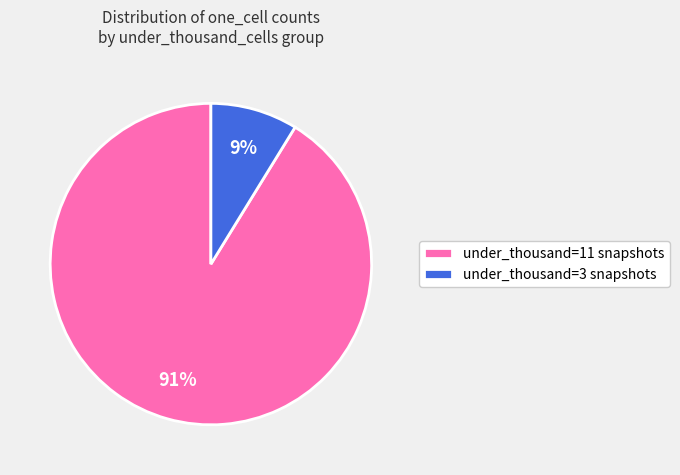

Which has a higher value, under_thousand=11 snapshots or under_thousand=3 snapshots?

under_thousand=11 snapshots